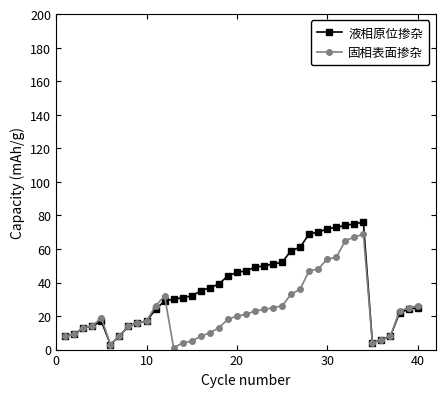

Rank the series by their average value, from lowest to highest.

固相表面掺杂, 液相原位掺杂